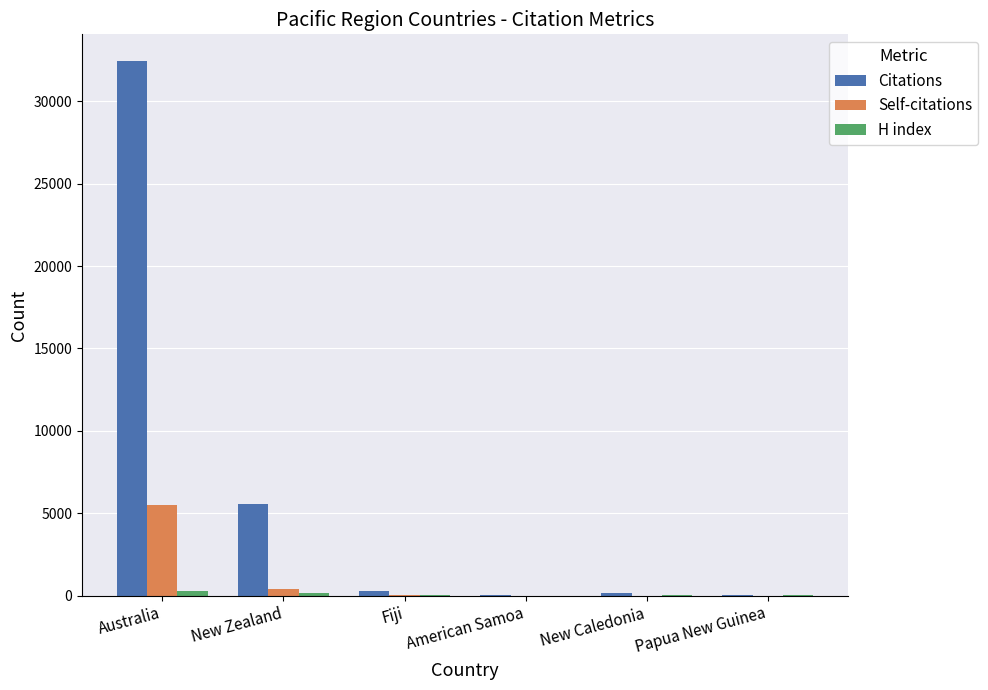

What is the sum of all Citations values?

38515